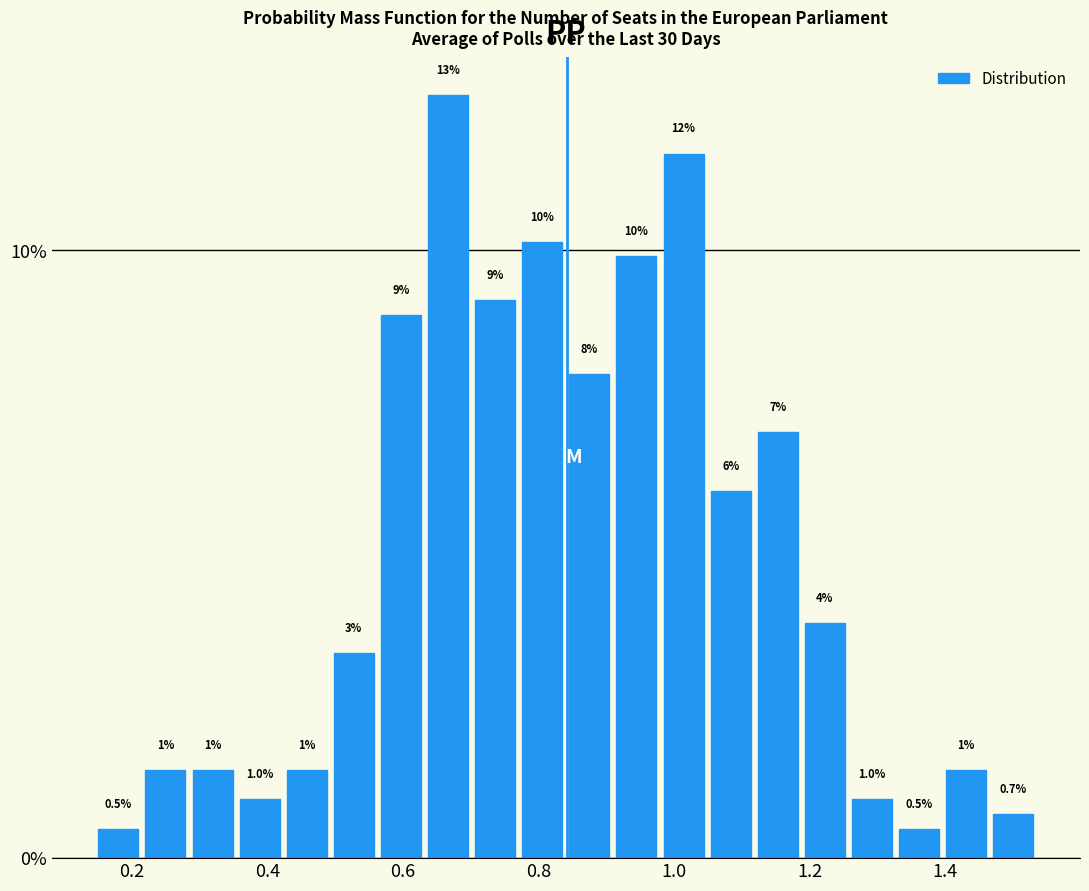

Around what value on the x-axis is the tallest bar? Give the approximate position of its centre, as read against the axis.

0.66